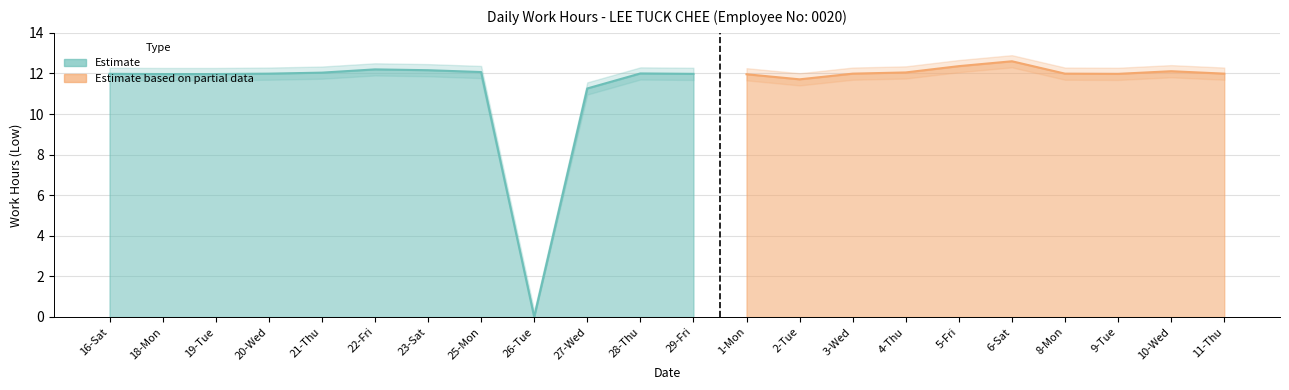

What is the label of the 13th point from the left?

1-Mon